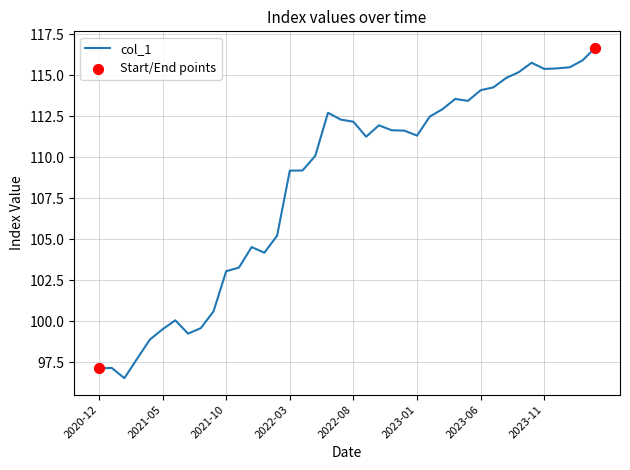

What is the greatest value displayed?

116.7